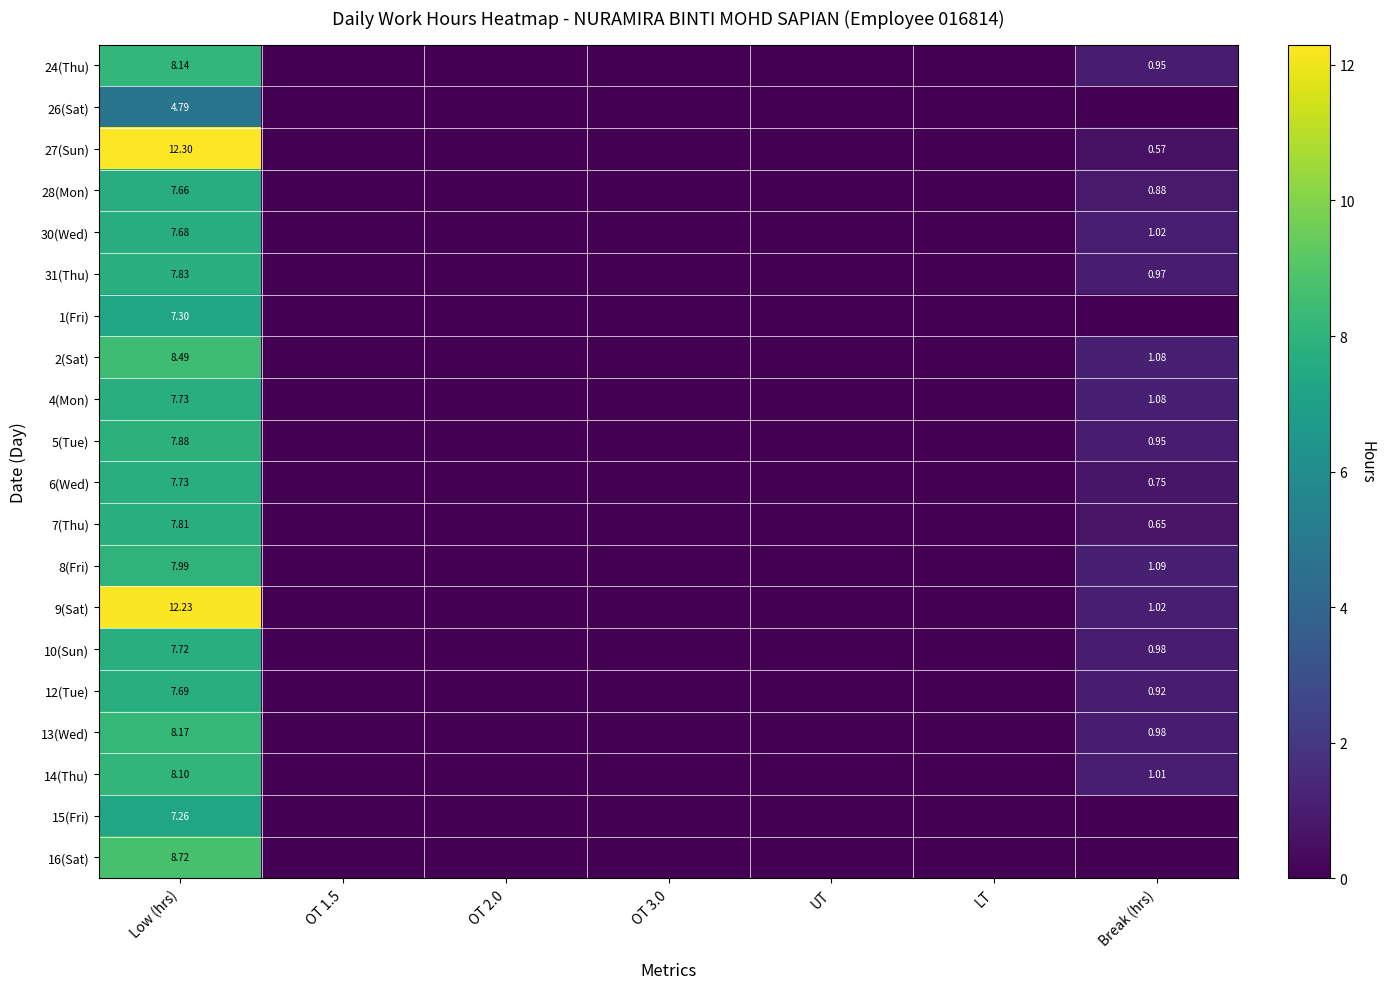

What is the greatest value displayed?

12.3